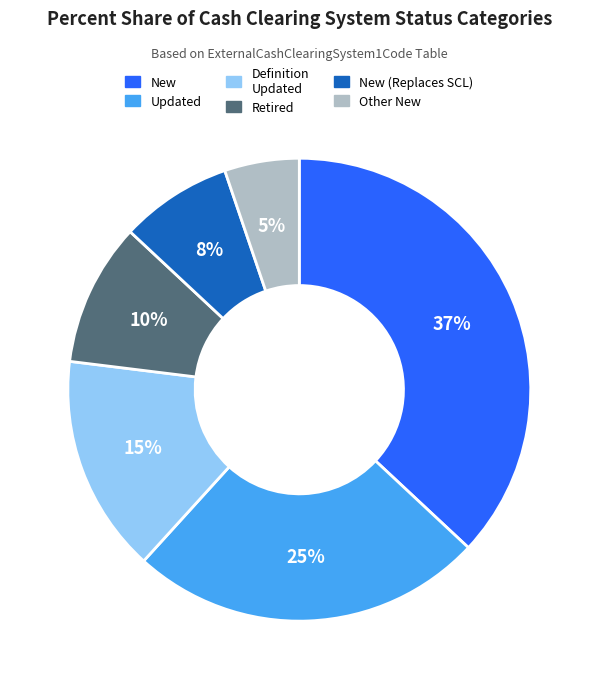

What is the ratio of the value at Other New to the value at Definition Updated?

0.3